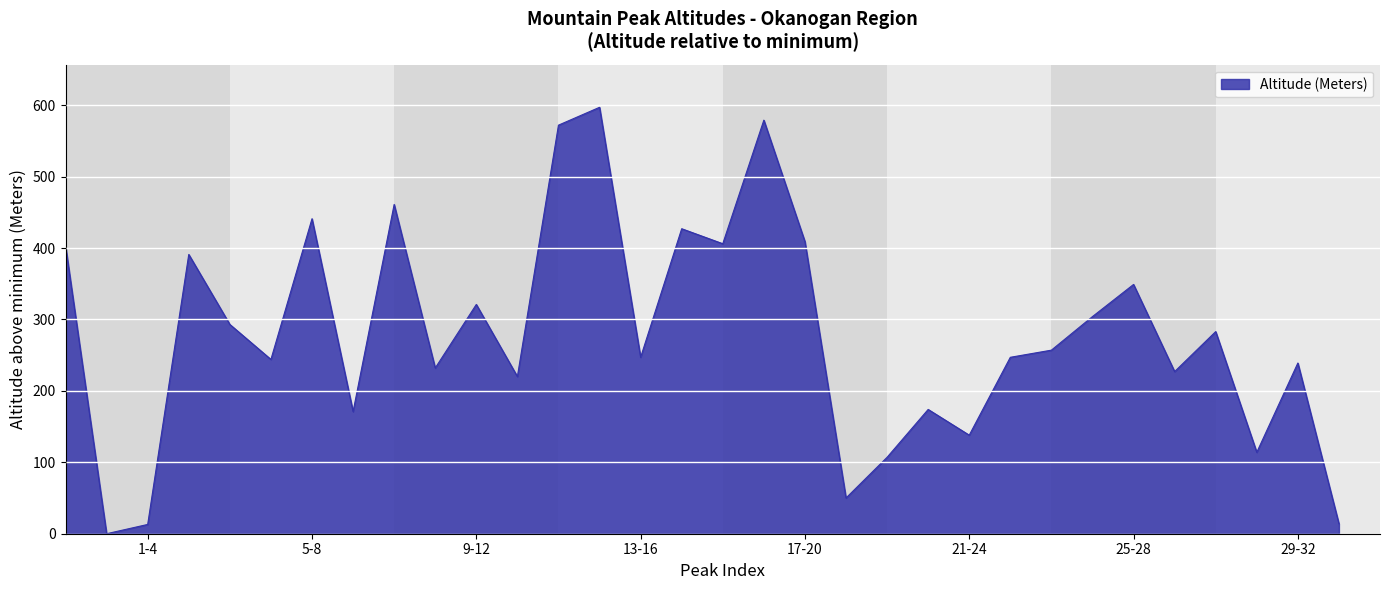

What is the maximum value shown in the chart?

597